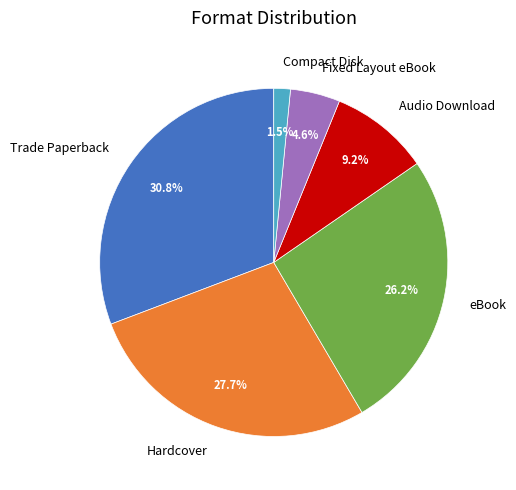

How much of the chart is everything except Fixed Layout eBook?

95.4%